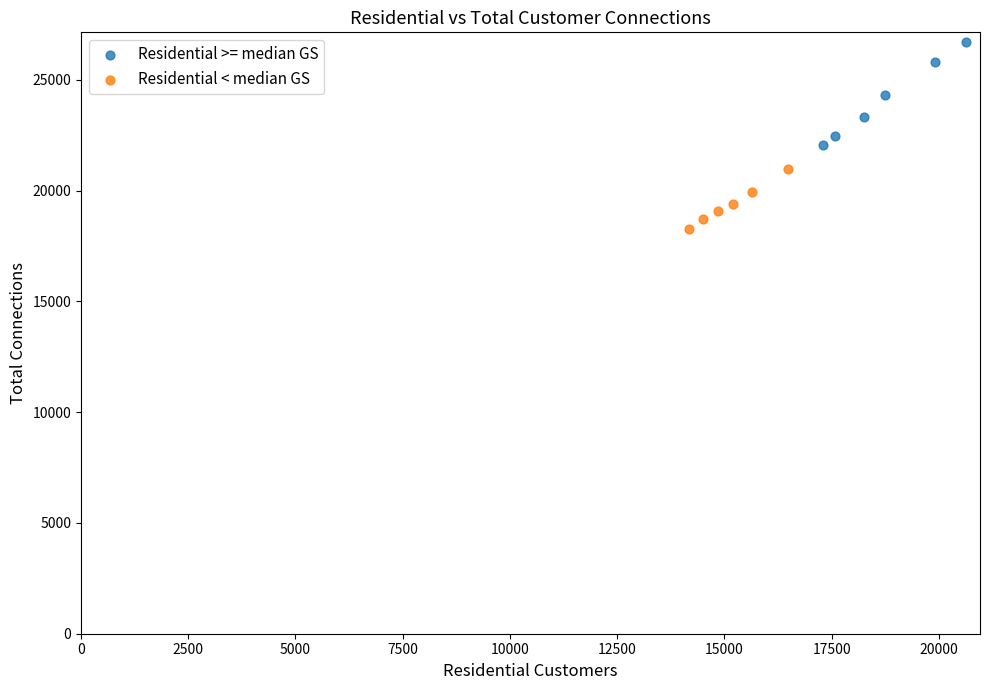

What are all the series names shown in the legend?

Residential >= median GS, Residential < median GS